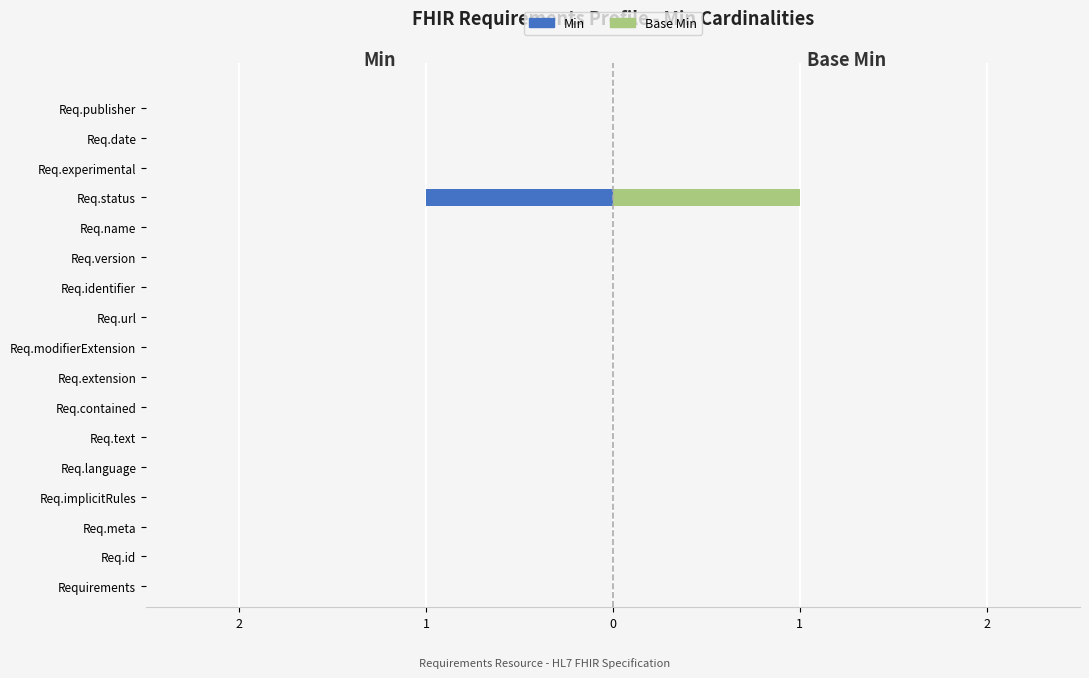

Count the Min values in the range 0 to 1.

16